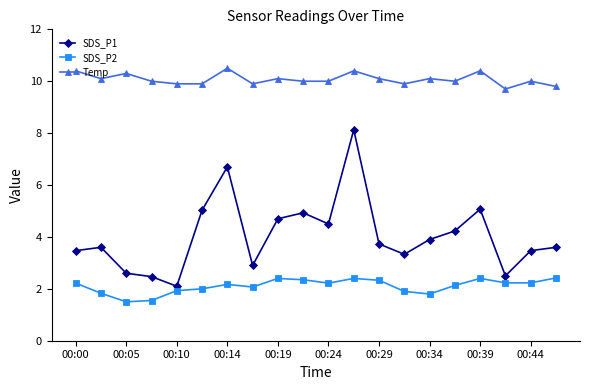

List the series in order of their peak value, lowest first.

SDS_P2, SDS_P1, Temp